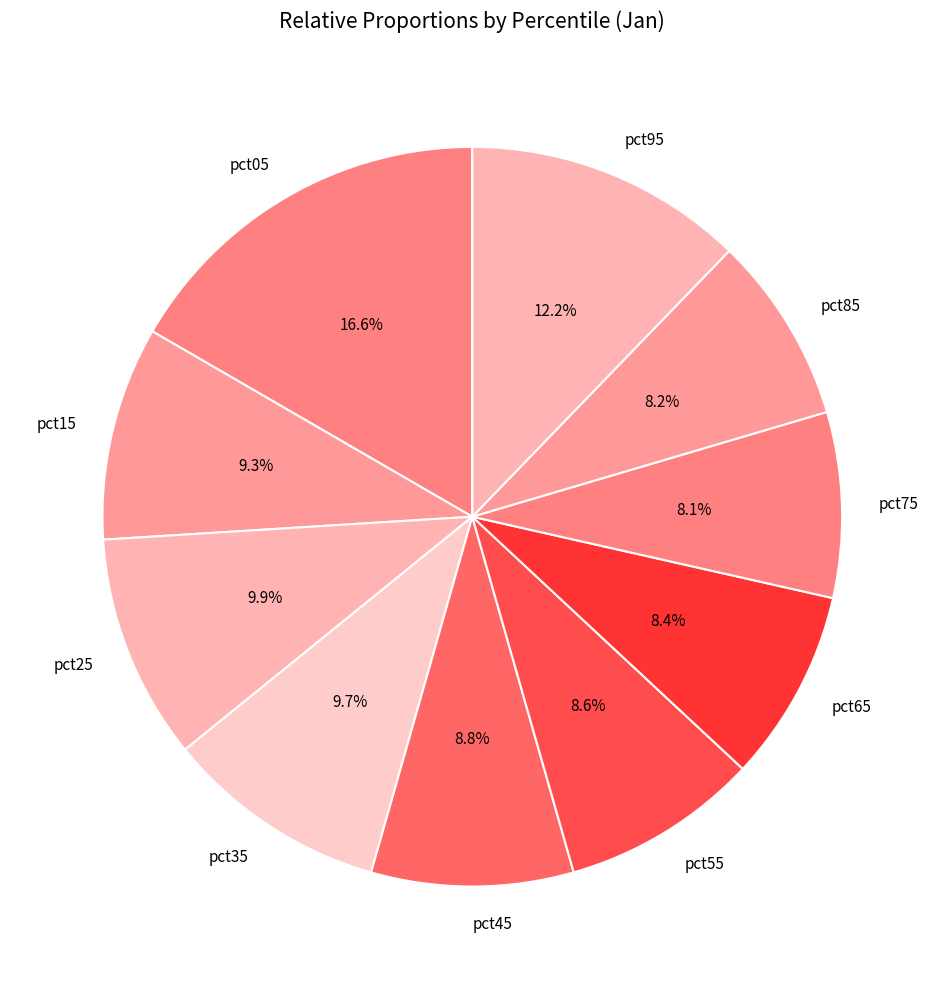

The pct15 slice represents 9% of the pie. True or false?

True